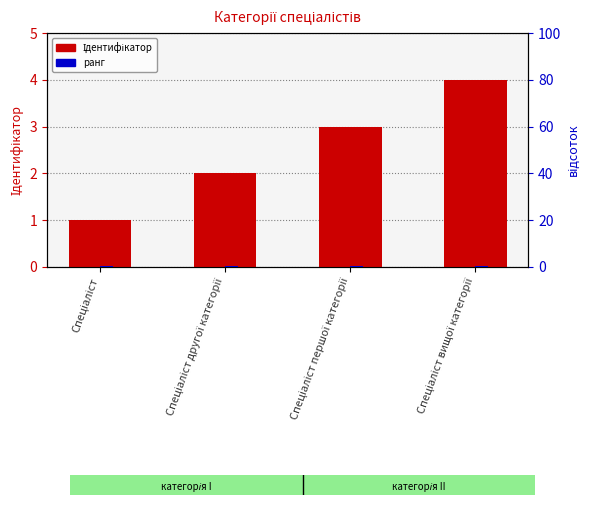

What is the difference between the second highest and second lowest values in the Ідентифікатор series?

1.0